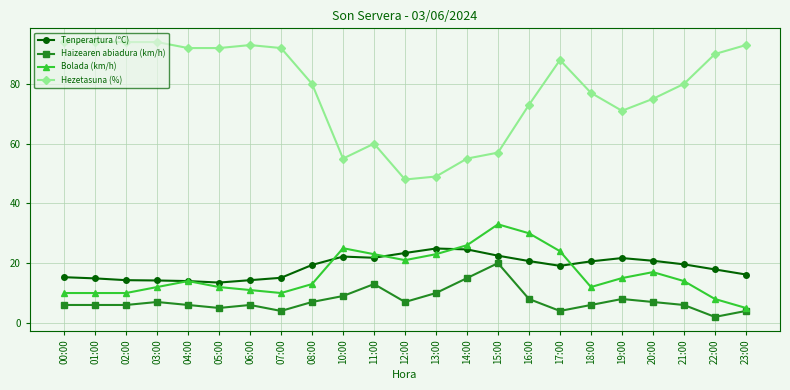

True or false: Hezetasuna (%) and Bolada (km/h) cross at least once.

False